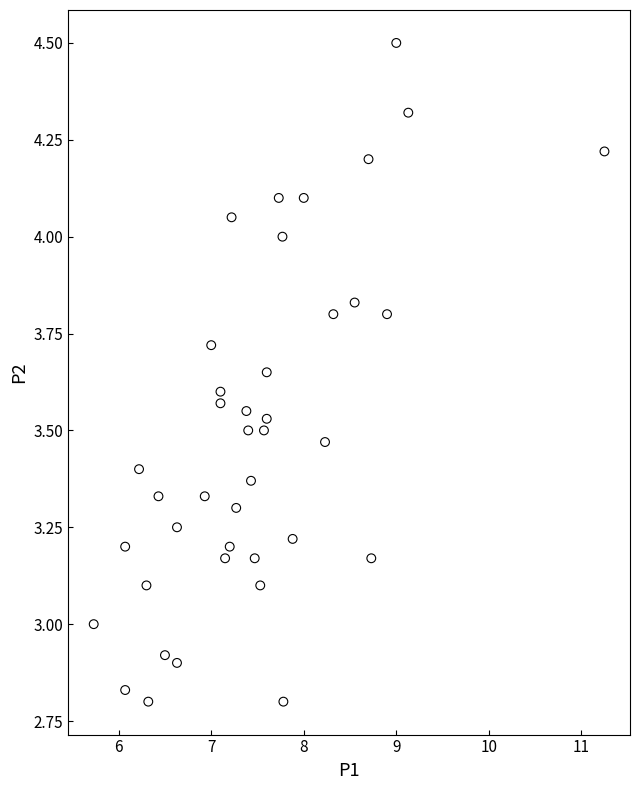

What is the range of Y values (max minus min)?

1.7